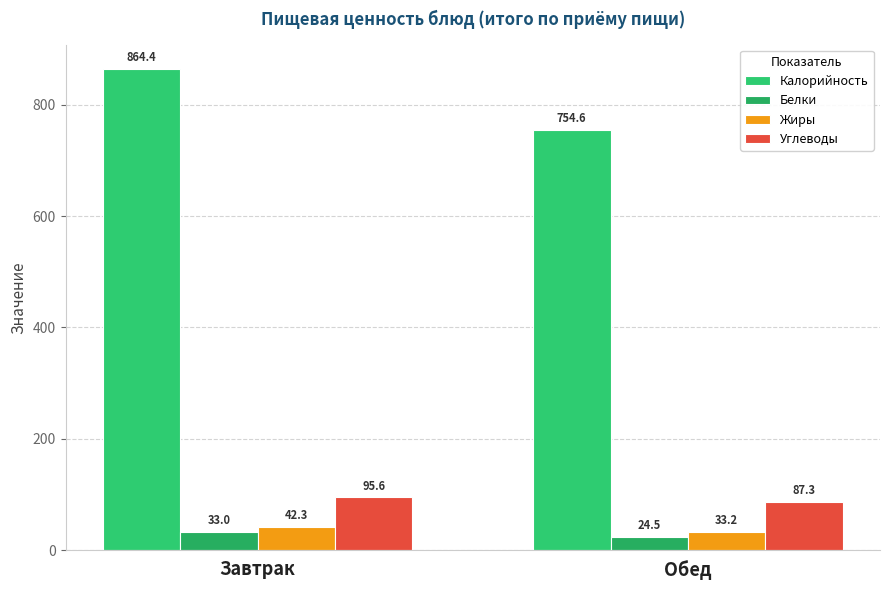

Which category has the highest value across all series?

Завтрак